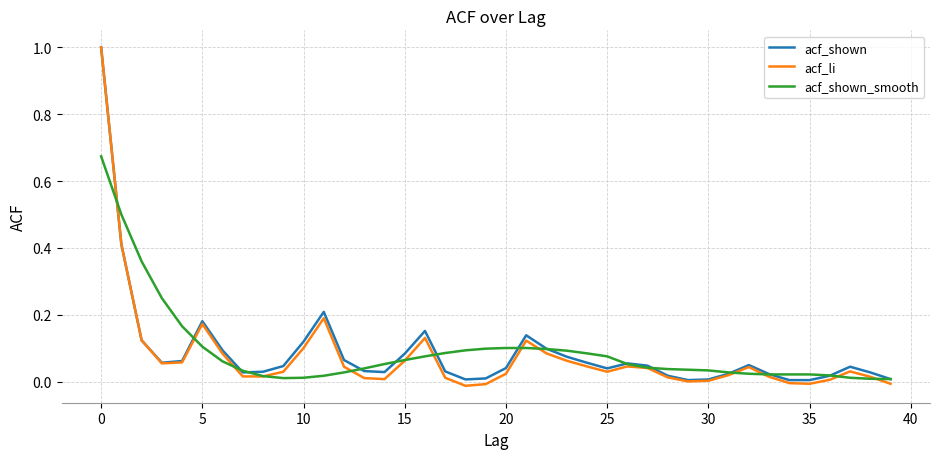

Which series has the widest spread of values?

acf_li